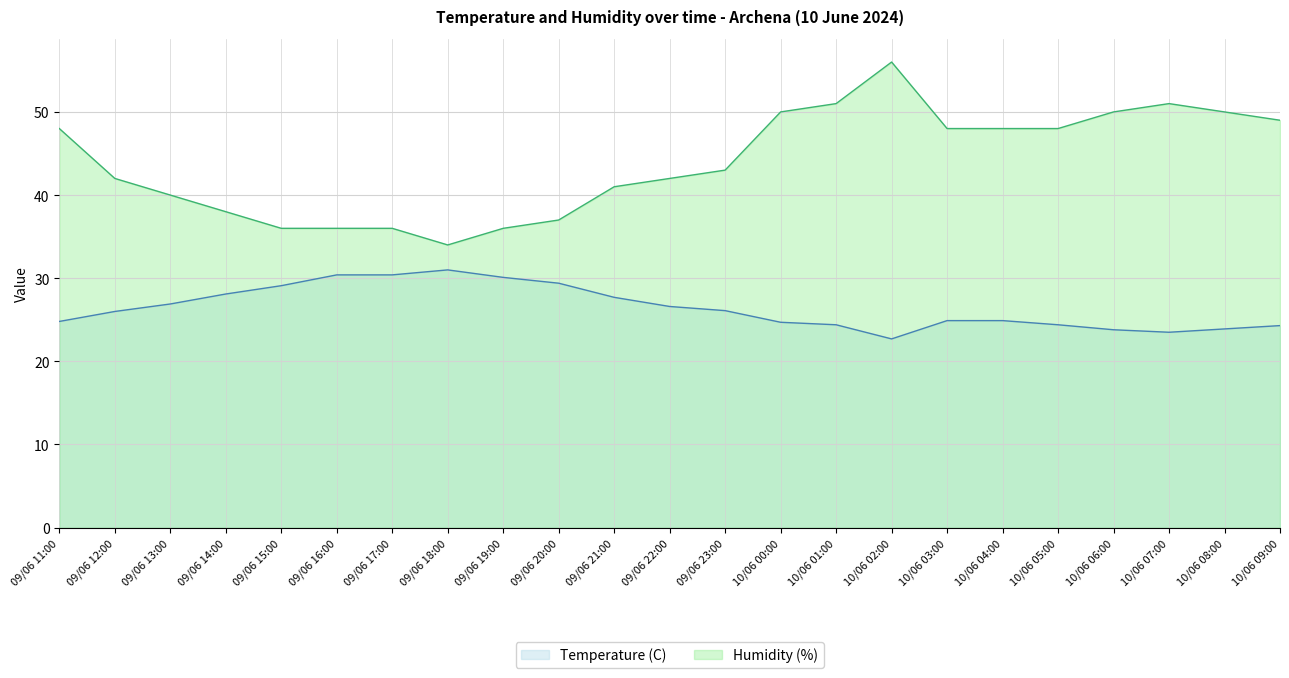

True or false: Temperature (C) has more than 0 interior local peaks.

True